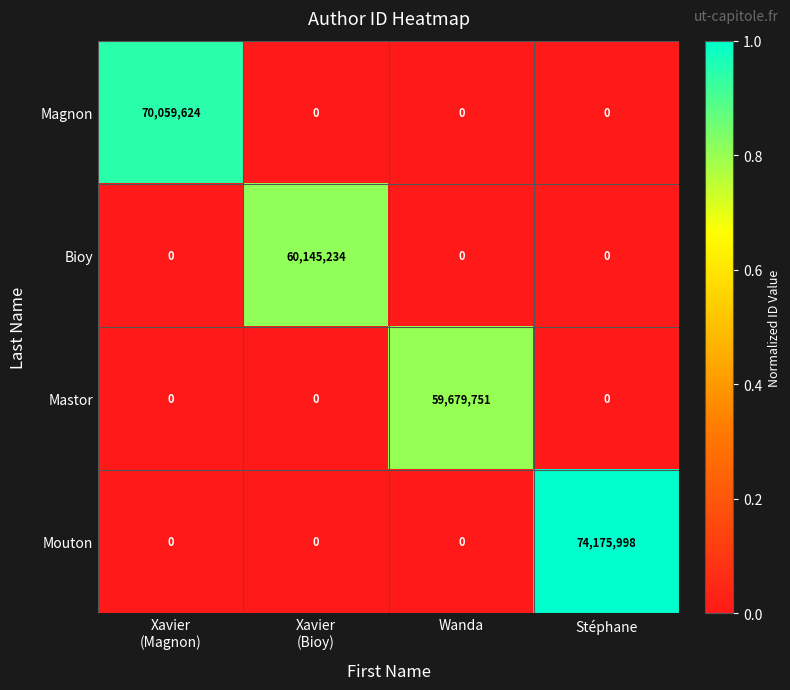

What is the total value across all series at Xavier
(Magnon)?

70059624